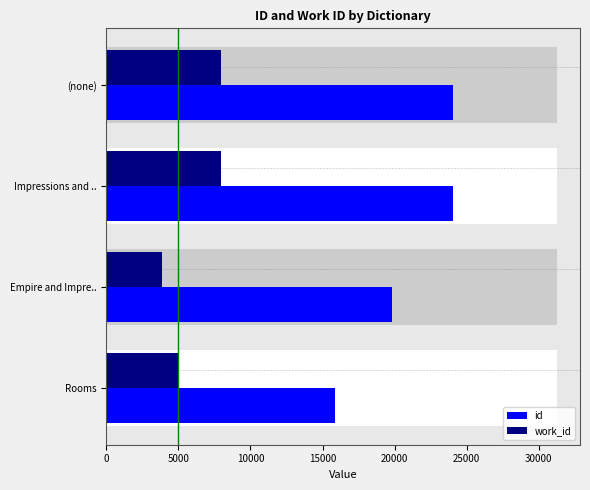

List the series in order of their peak value, highest first.

id, work_id